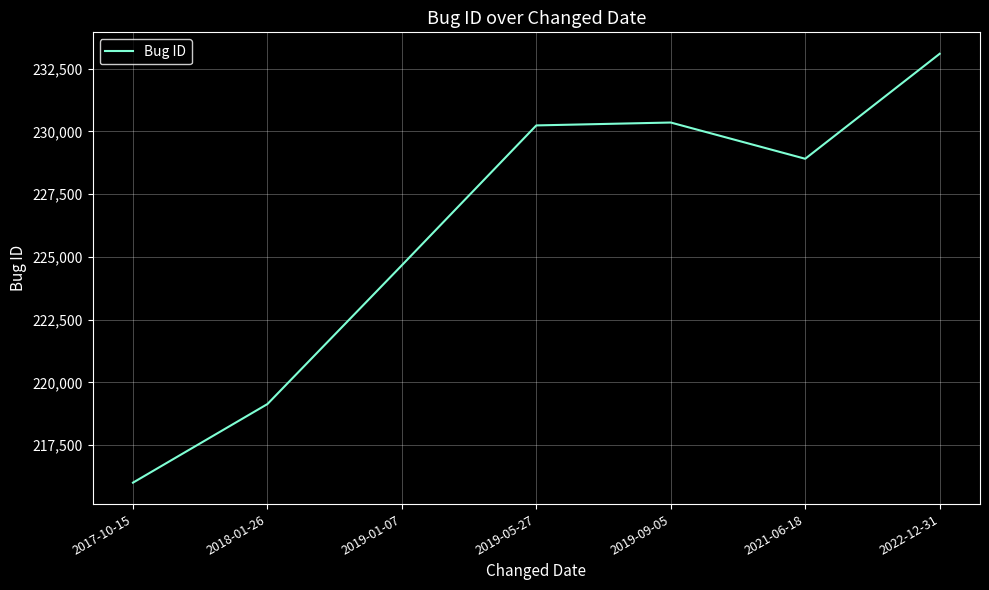

What is the maximum value shown in the chart?

233094